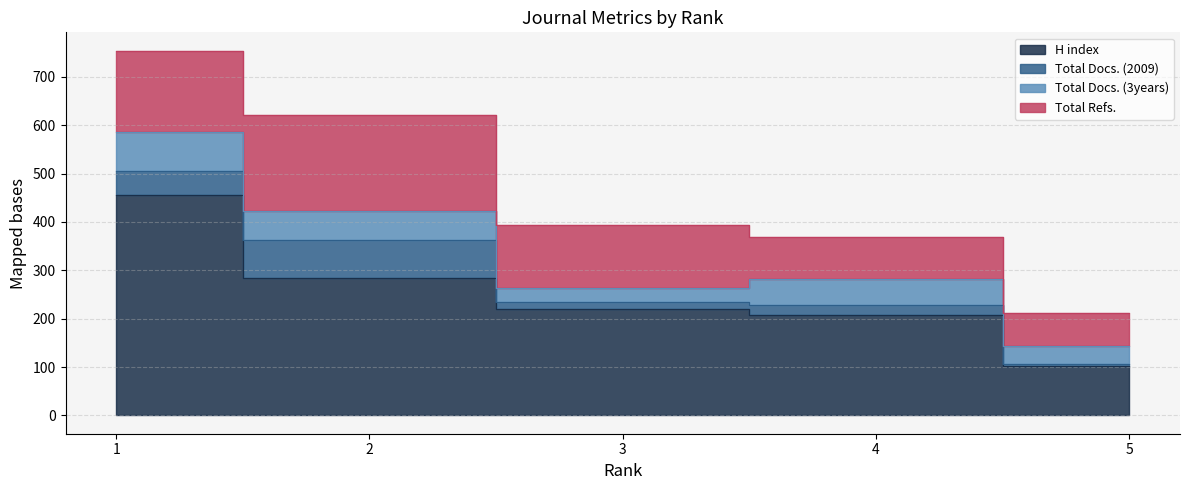

True or false: H index has more than 0 points higher than both neighbors.

False